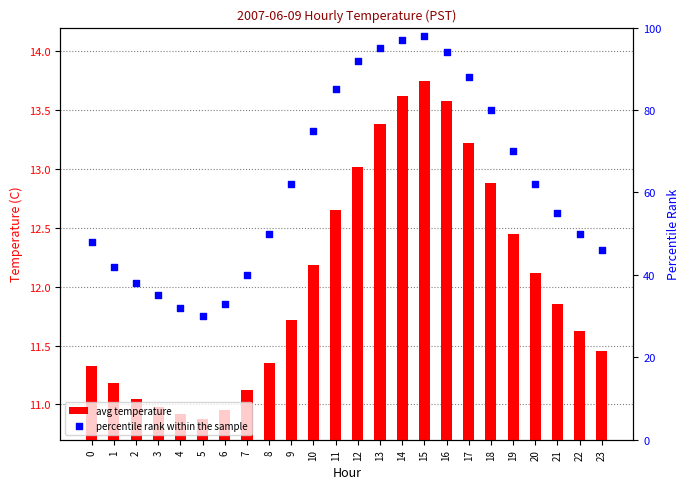

Is the value of percentile rank within the sample at 4 greater than the value of avg temperature at 16?

Yes